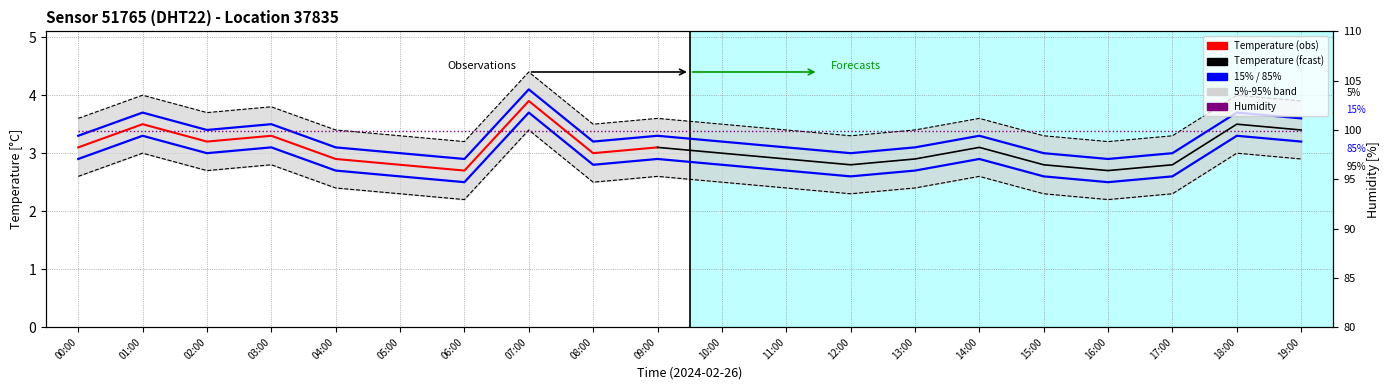

Which label corresponds to the largest value in the chart?

07:00